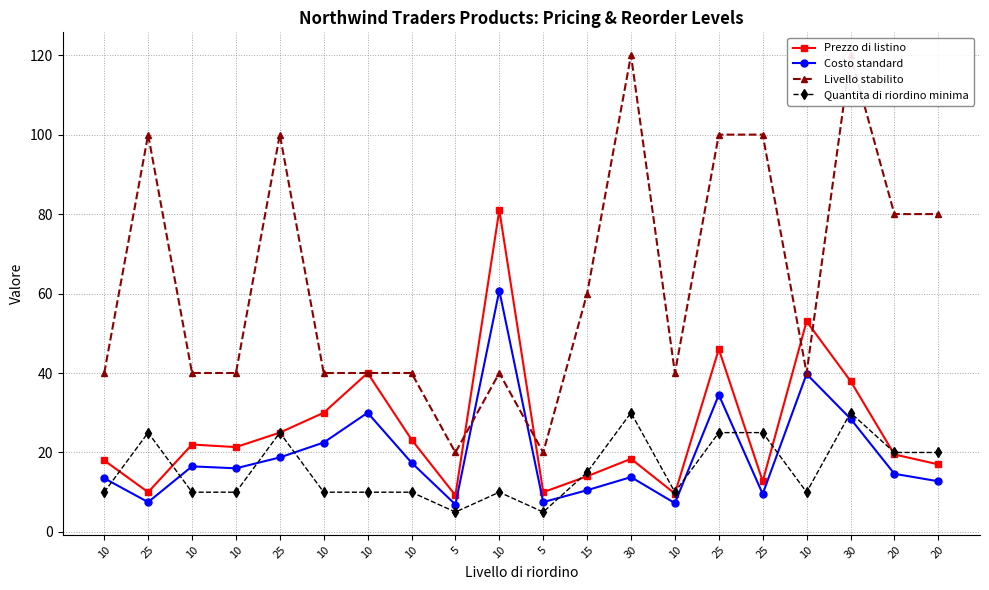

True or false: Livello stabilito and Quantita di riordino minima cross at least once.

False